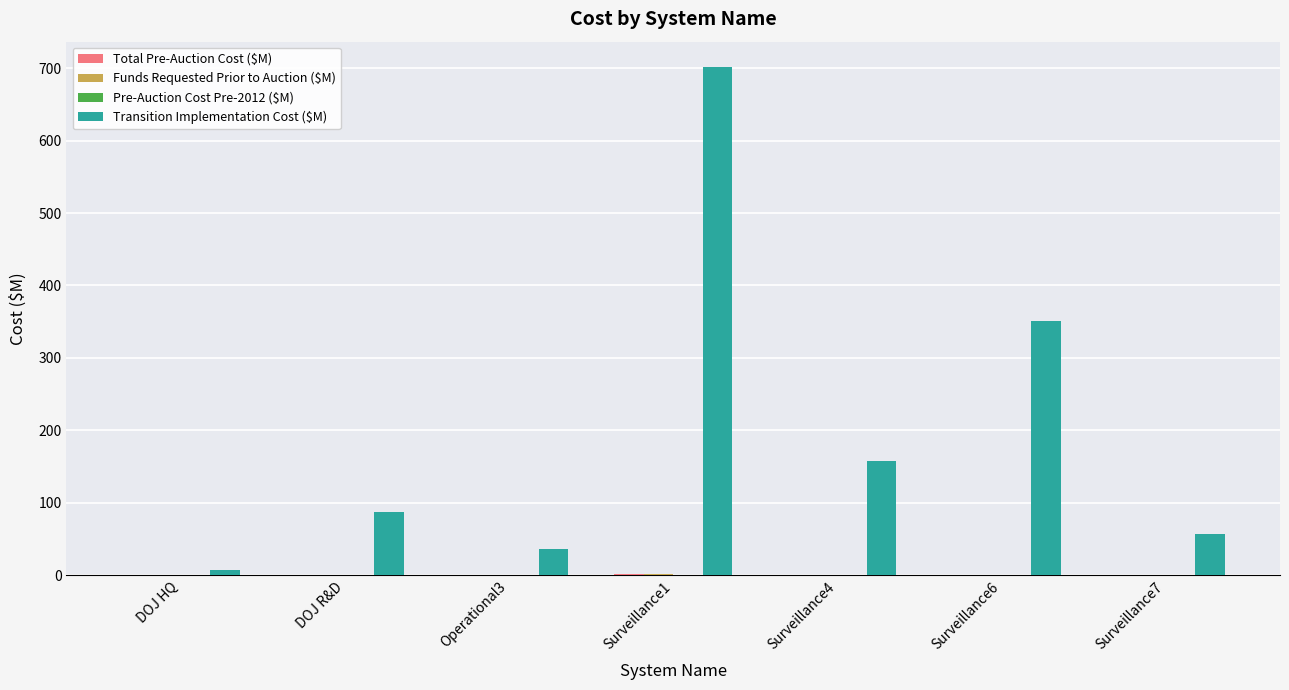

What value does the Transition Implementation Cost ($M) series have at DOJ R&D?

87.0